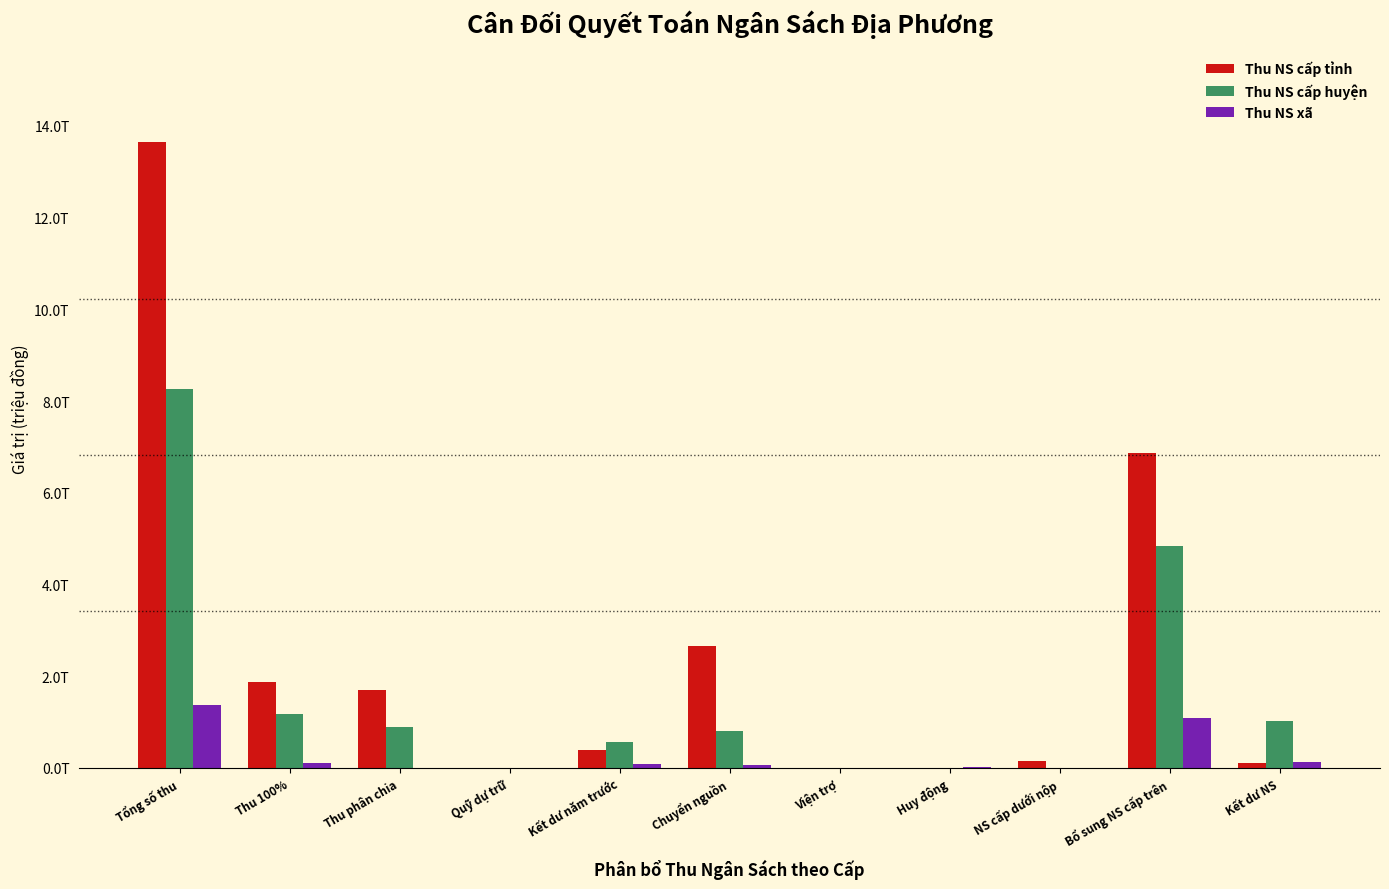

What are all the series names shown in the legend?

Thu NS cấp tỉnh, Thu NS cấp huyện, Thu NS xã